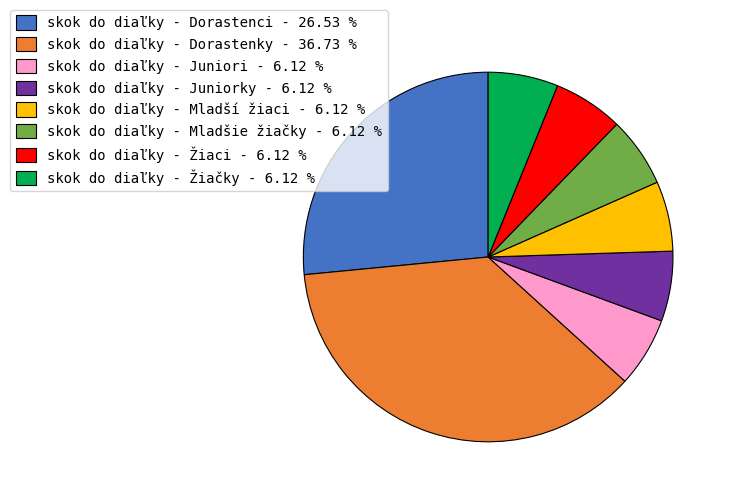

Approximately how many times larger is the value at skok do diaľky - Mladší žiaci - 6.12 % compared to skok do diaľky - Žiaci - 6.12 %?

1.0